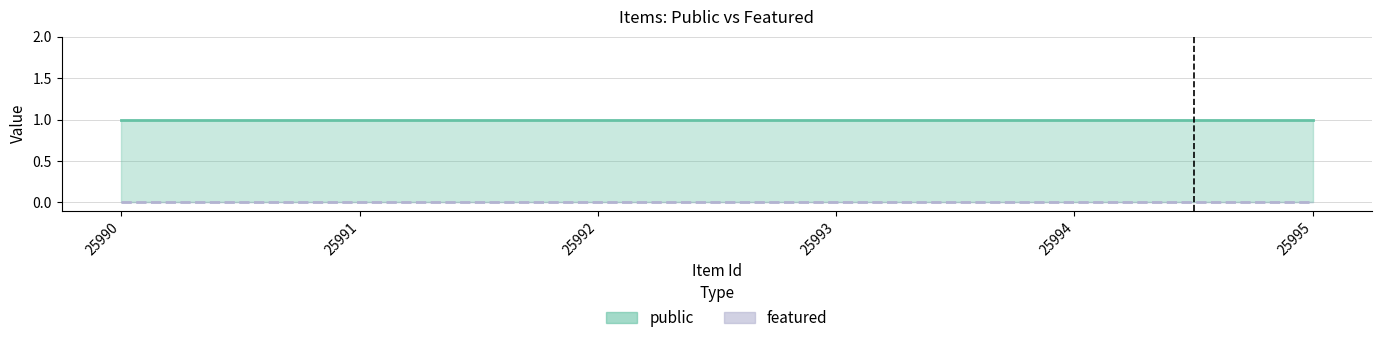

Which category has the lowest value in the featured series?

25990